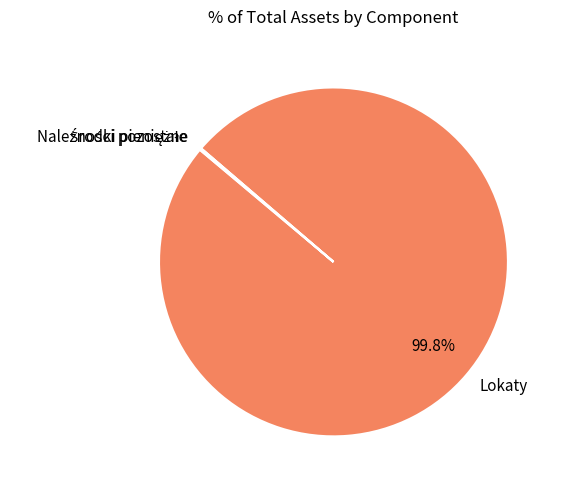

Is there a majority slice in this chart?

Yes